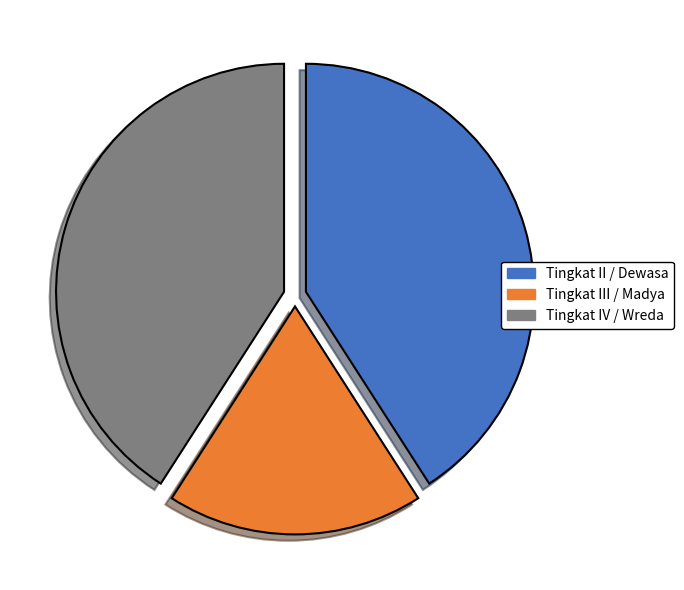

Is it true that Tingkat II / Dewasa is 41% of the pie?

True